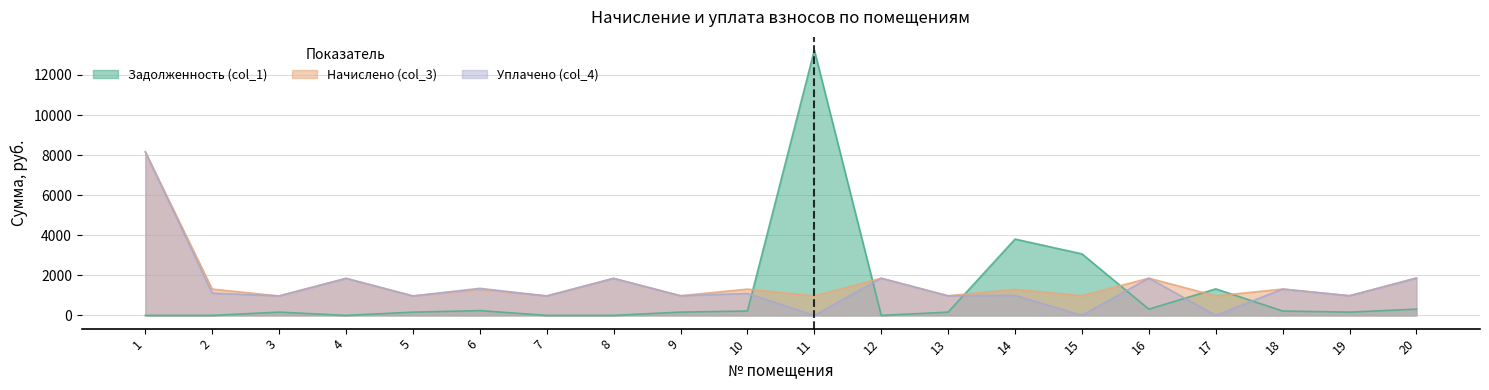

How many values in the Уплачено (col_4) series exceed 1091?

10